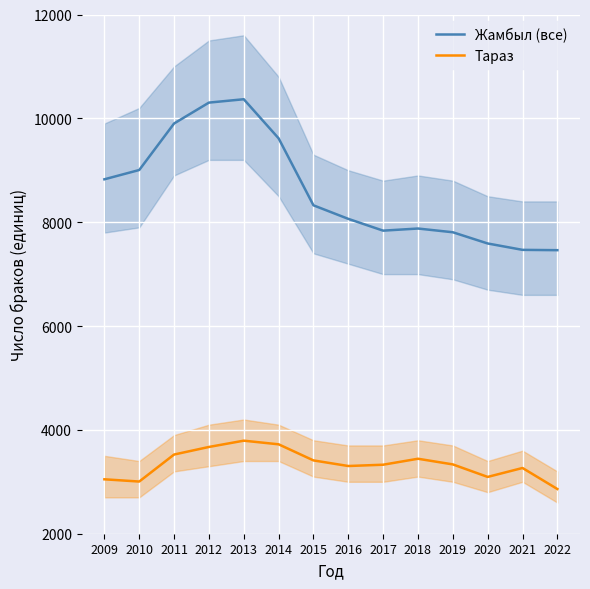

What is the total value across all series at 2012?

13974